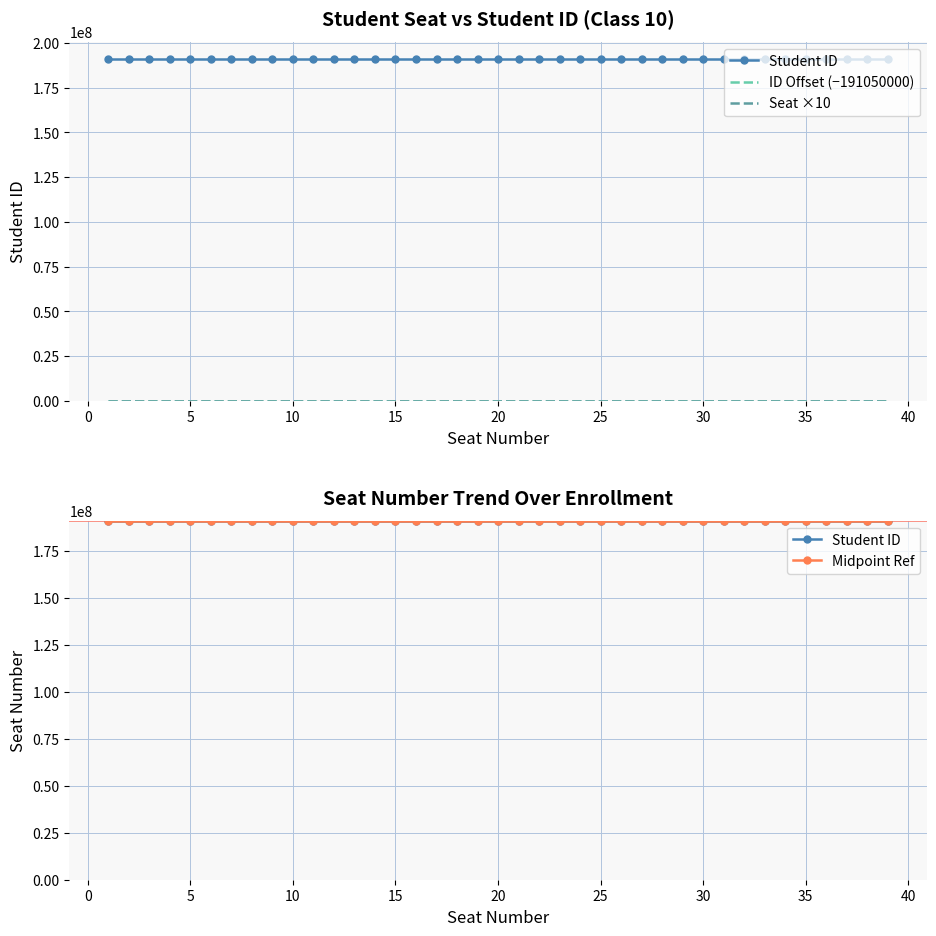

Does the chart have visible grid lines?

Yes